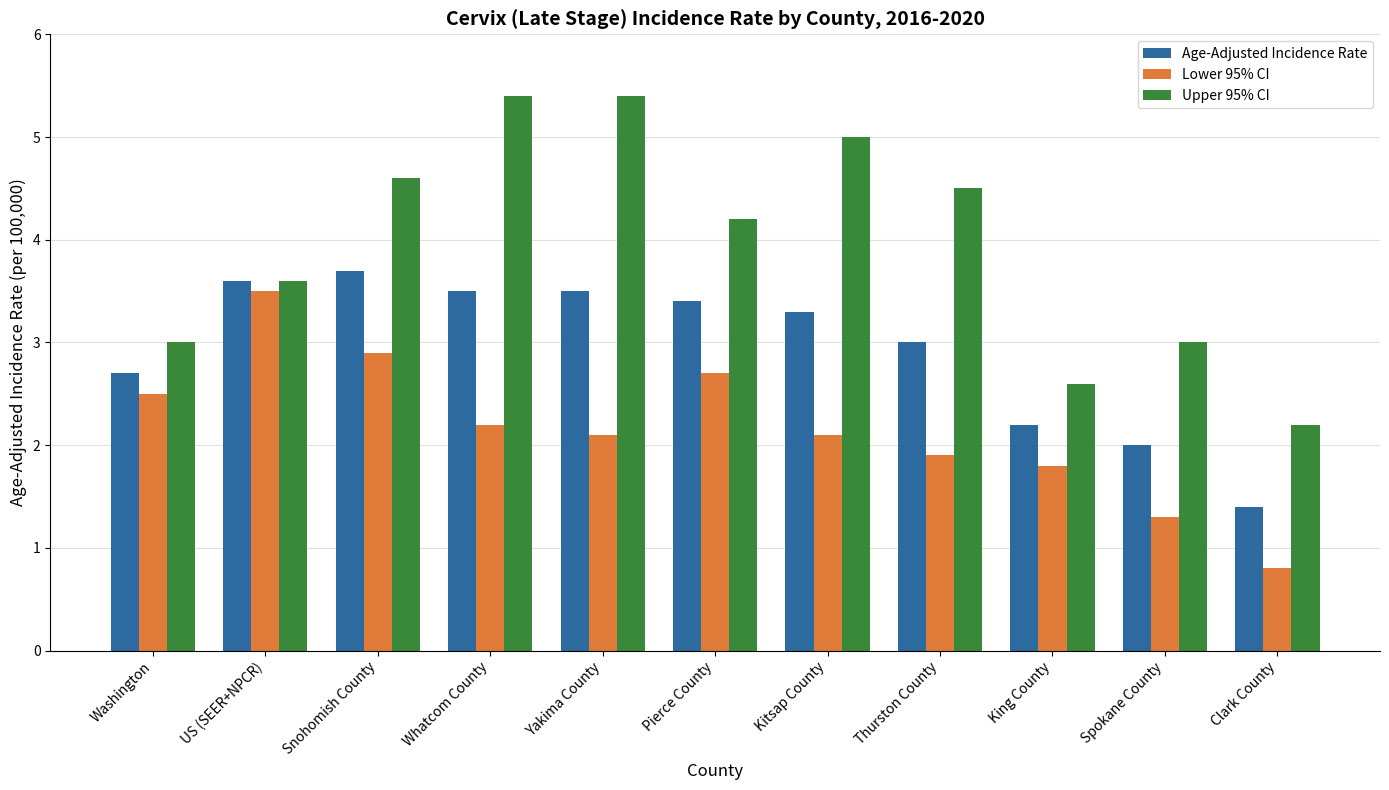

The Lower 95% CI series shows 1.2 at Clark County. True or false?

False